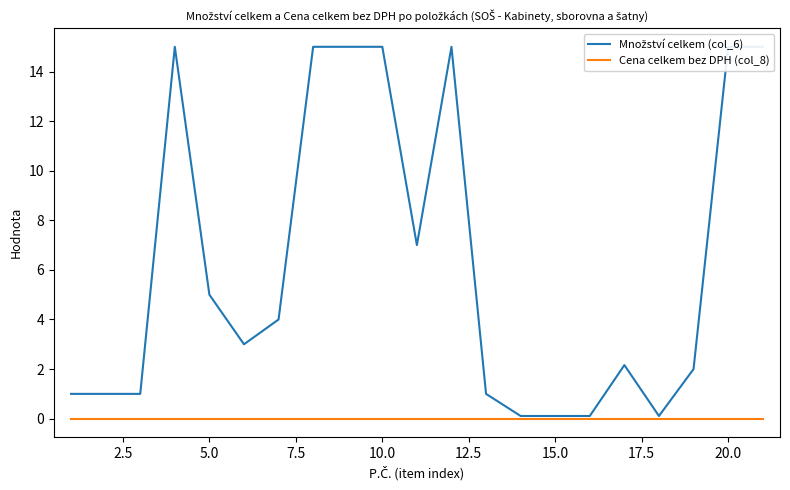

What is the maximum value shown in the chart?

15.0